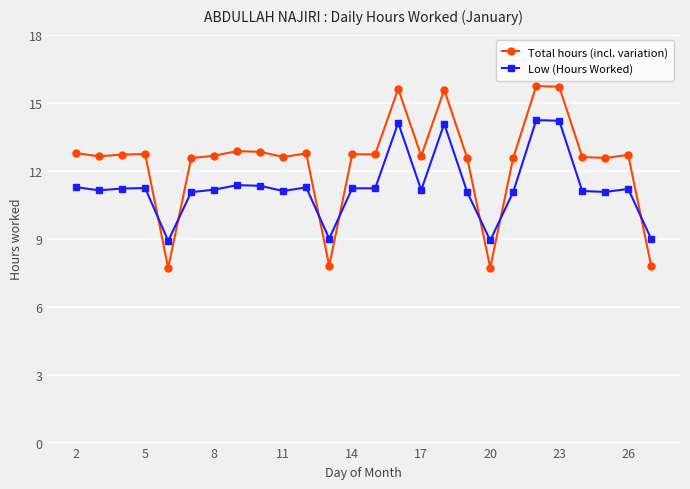

Which series has the largest total across all categories?

Total hours (incl. variation)